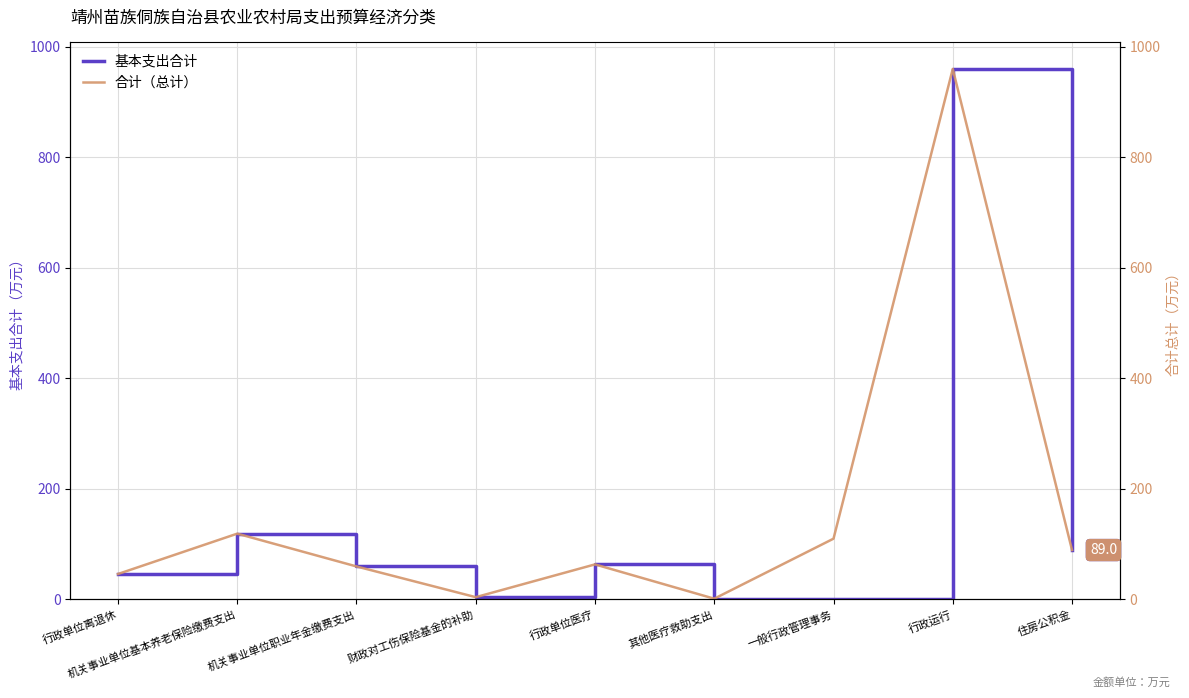

Is the value of 基本支出合计 at 财政对工伤保险基金的补助 greater than the value of 合计（总计） at 一般行政管理事务?

No